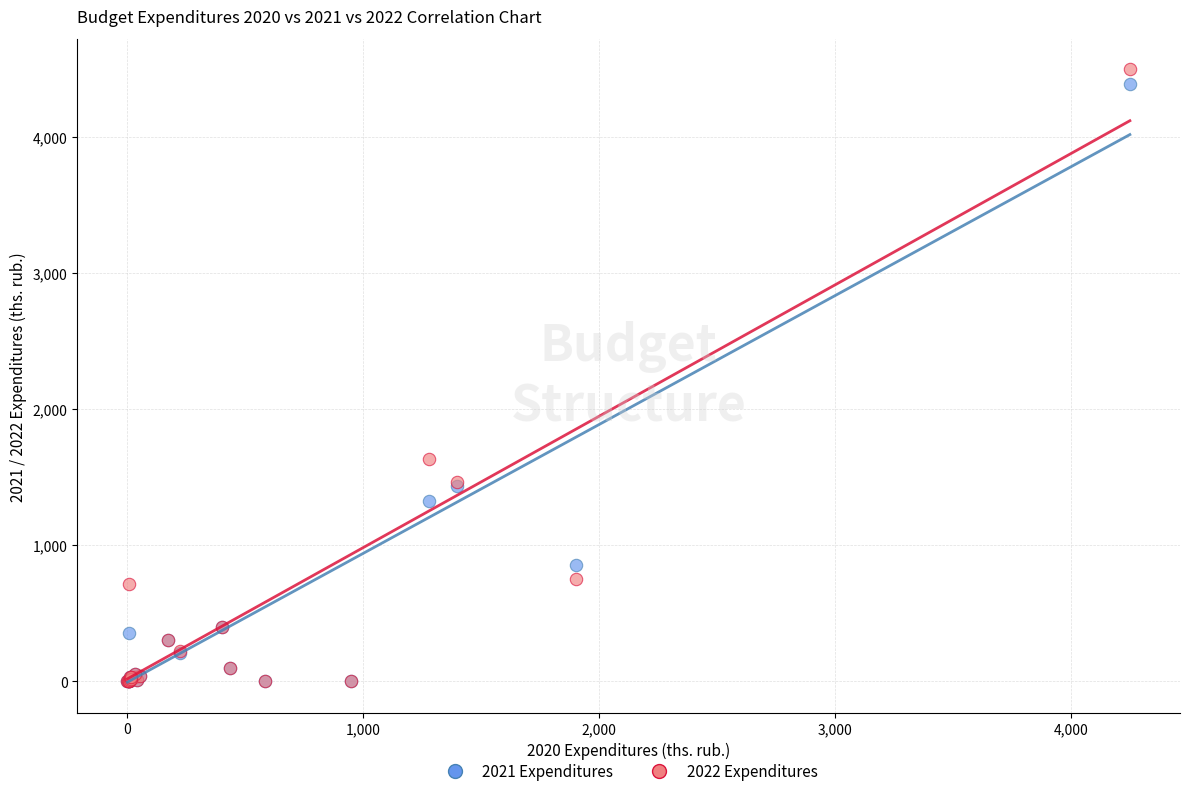

What are all the series names shown in the legend?

2021 Expenditures, 2022 Expenditures